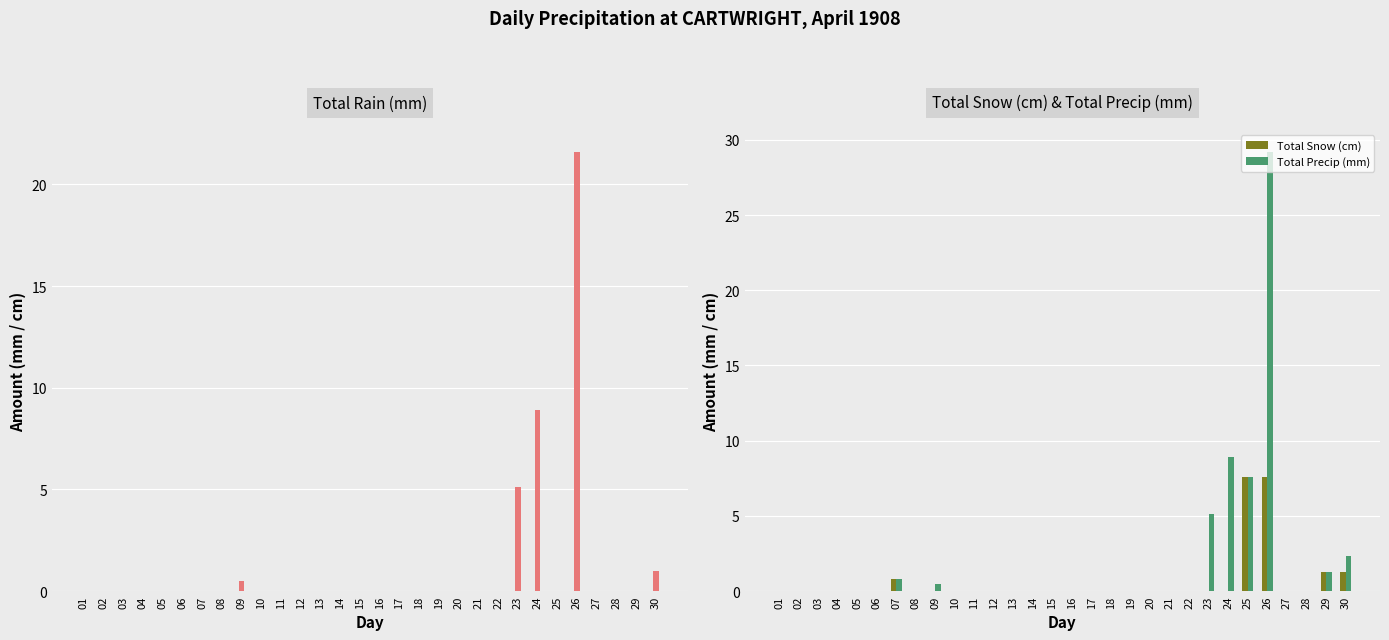

At which category is the sum across all series the highest?

26